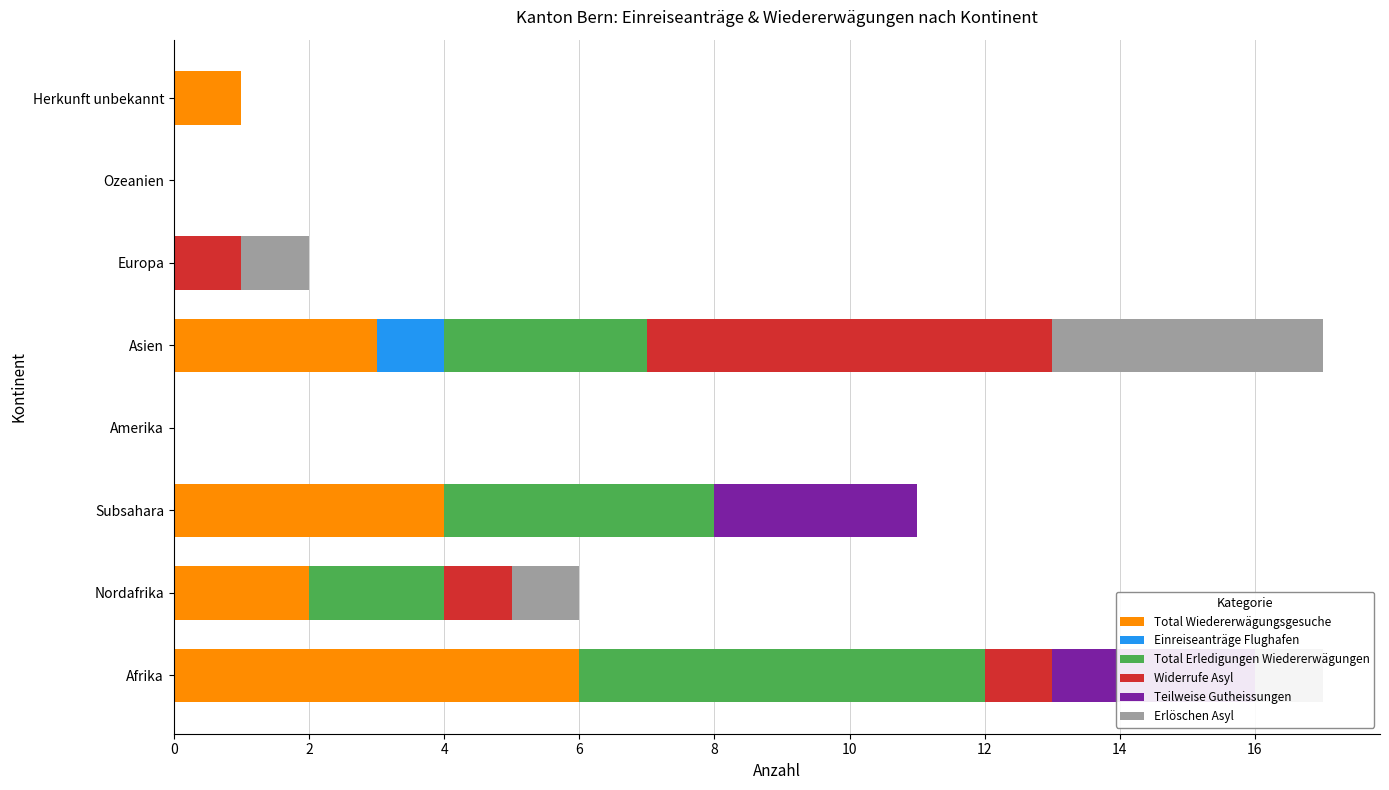

Between 8 and 6, which is larger?

8